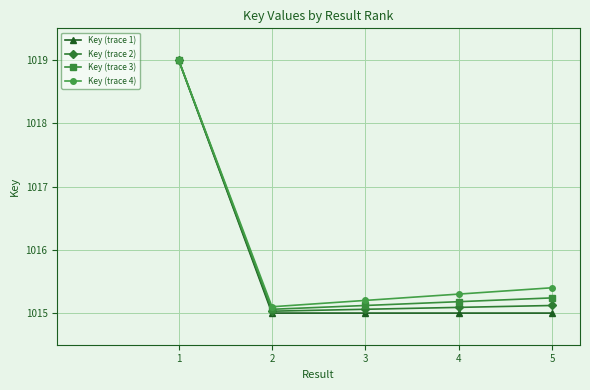

What is the average value of the Key (trace 3) series?

1015.9